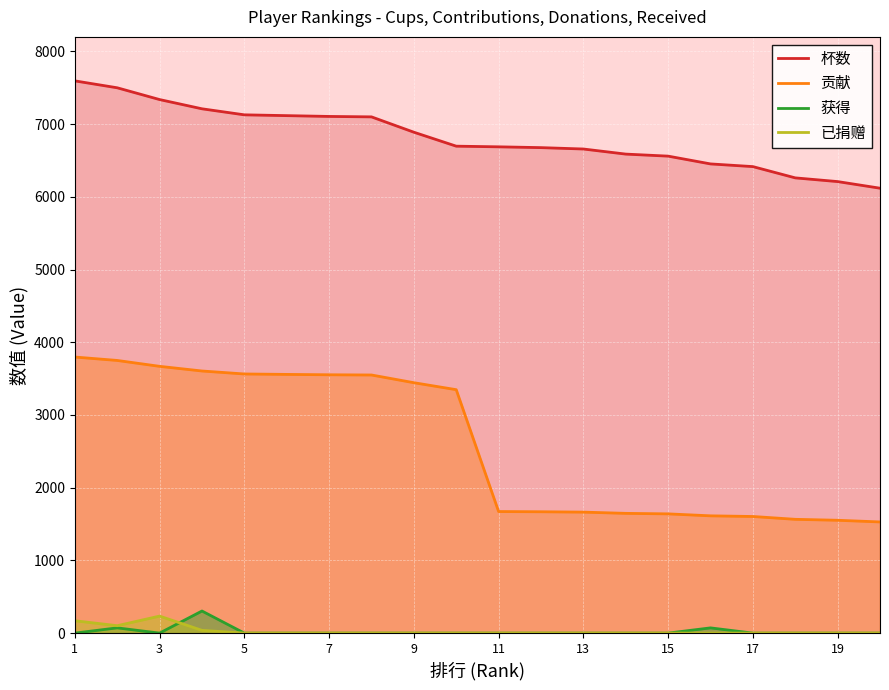

What is the maximum value for 贡献?

3797